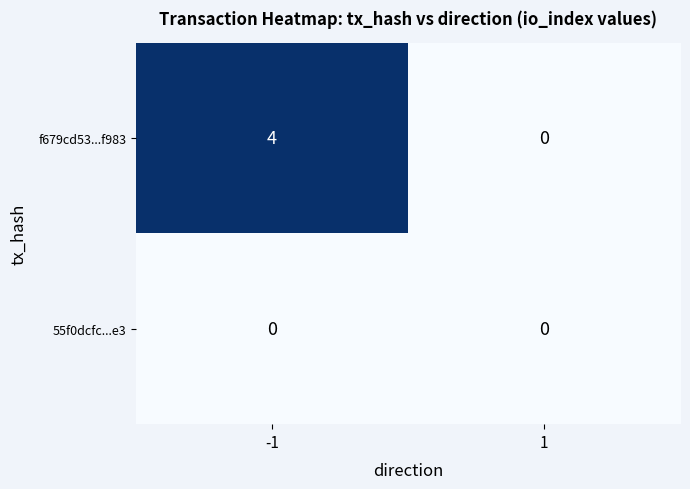

List the series in order of their overall mean, lowest first.

55f0dcfc...e3, f679cd53...f983